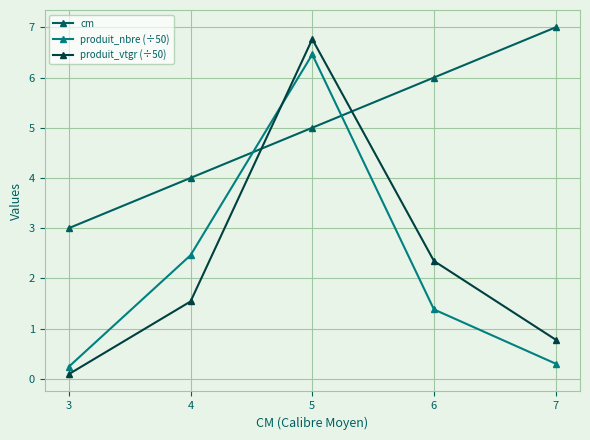

True or false: produit_nbre (÷50) has a value of 0.2 at 6.

False